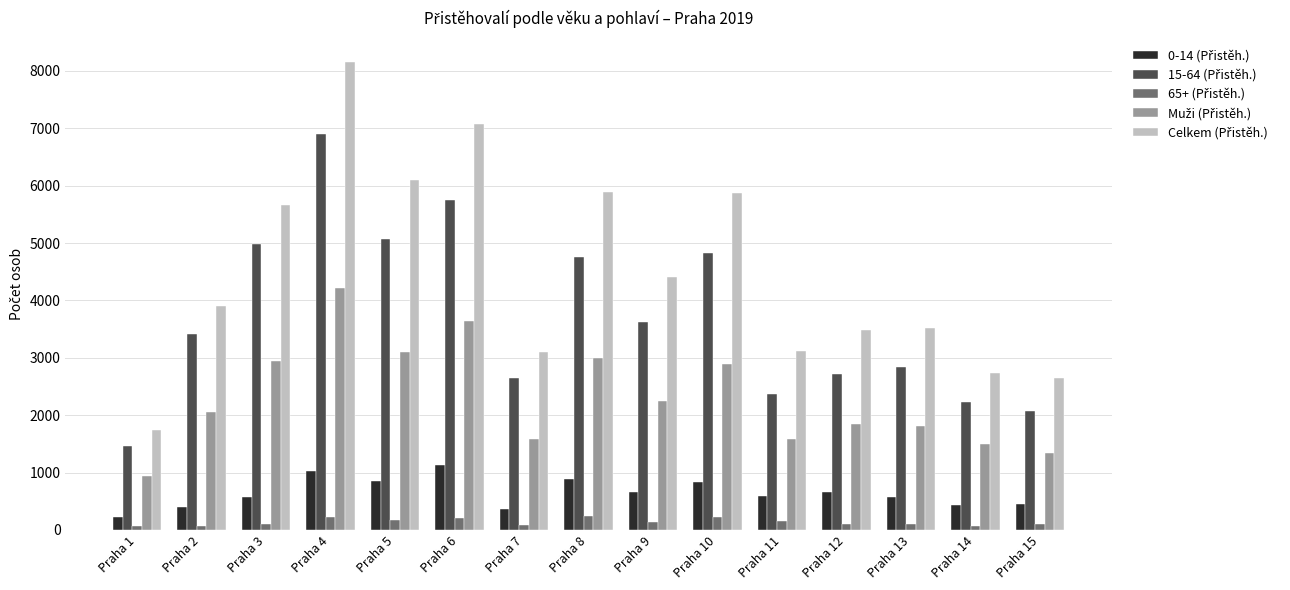

At how many categories does at least one series exceed 4796?

6